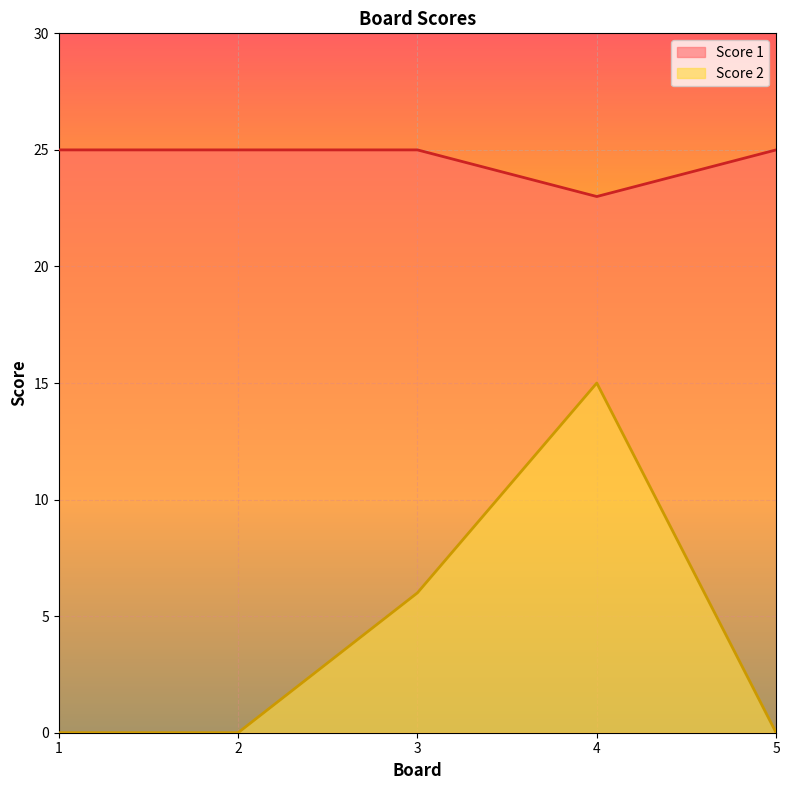

Where is Score 2 nearest to the value 7?

3